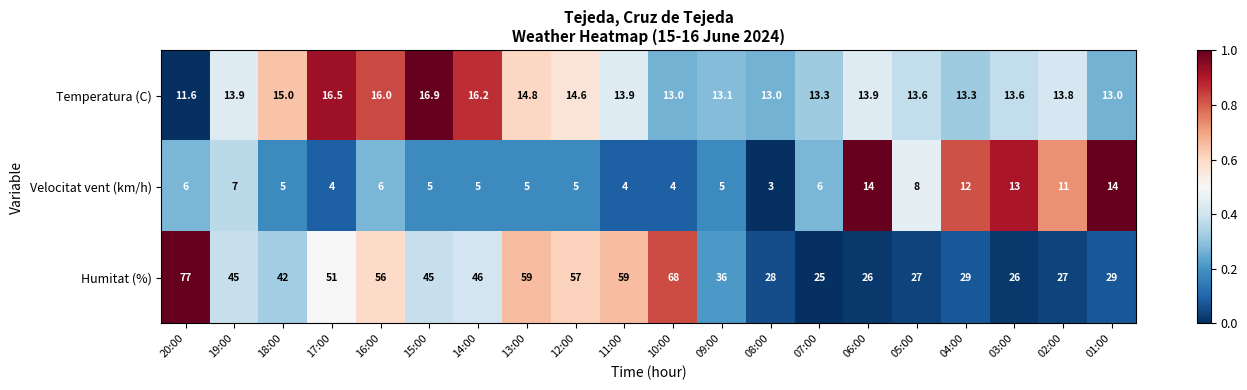

At 05:00, list the series in order from largest to smallest.

Humitat (%), Temperatura (C), Velocitat vent (km/h)